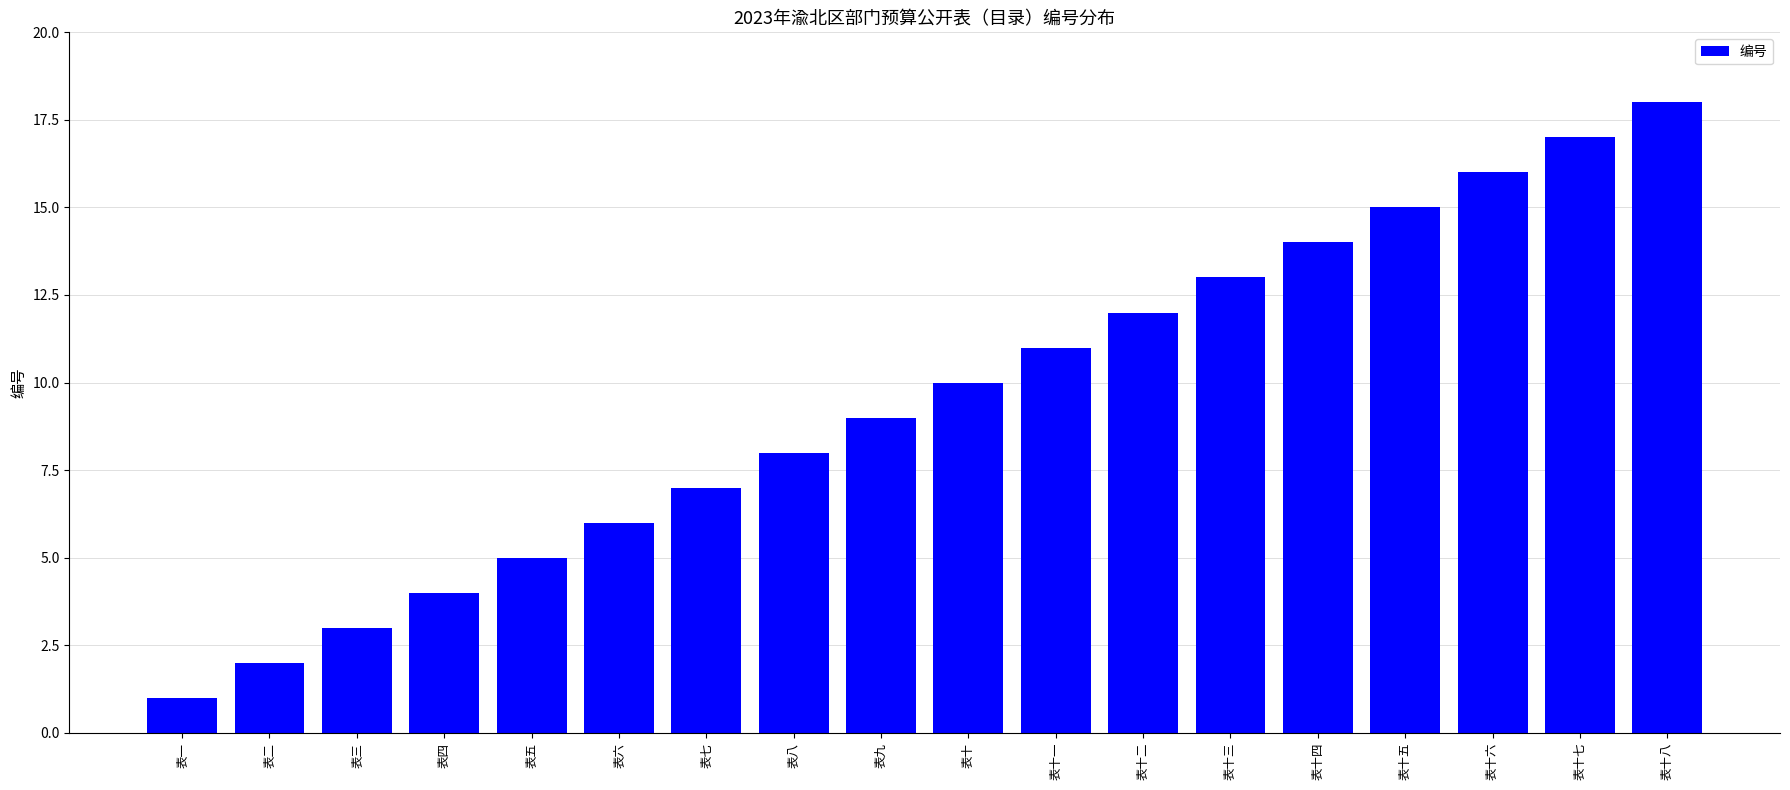

What is the difference between the values at 表十二 and 表二?

10